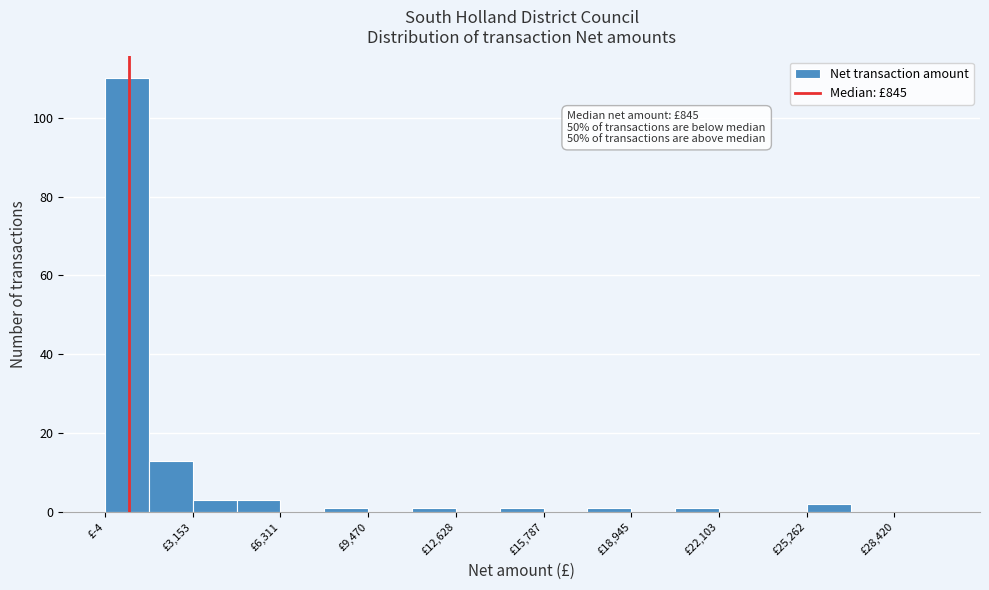

Around what value on the x-axis is the tallest bar? Give the approximate position of its centre, as read against the axis.

1000